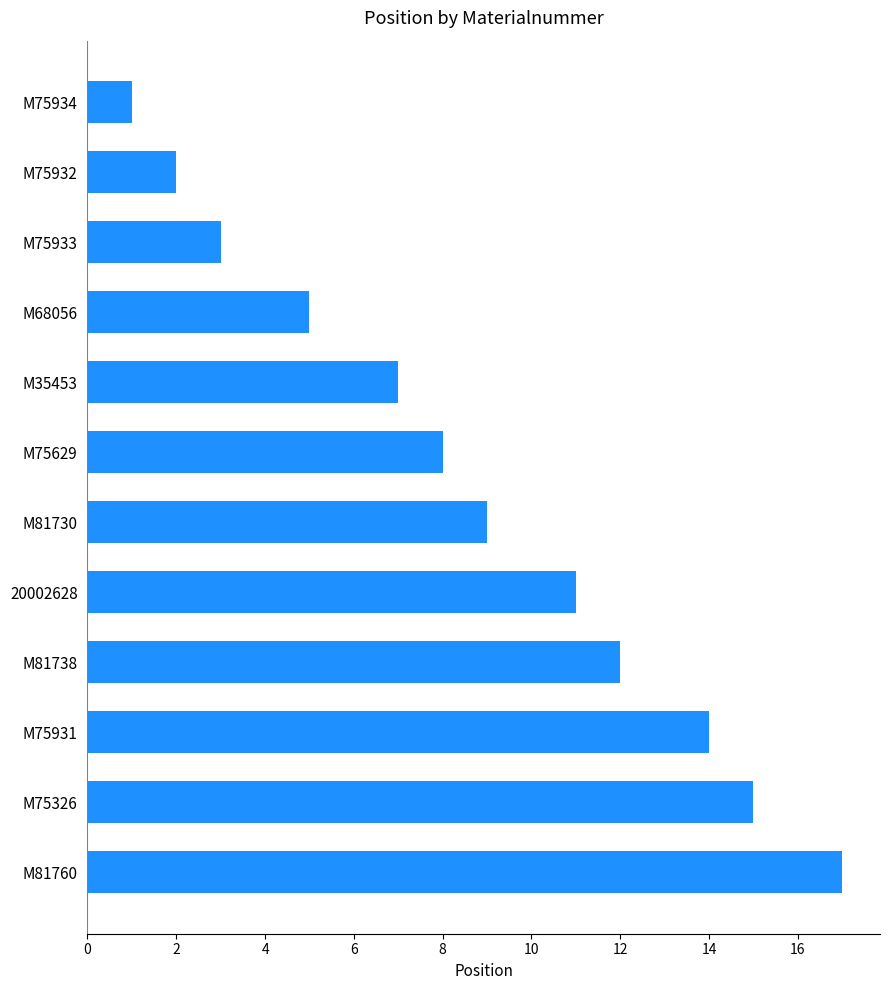

What is the minimum value shown in the chart?

1